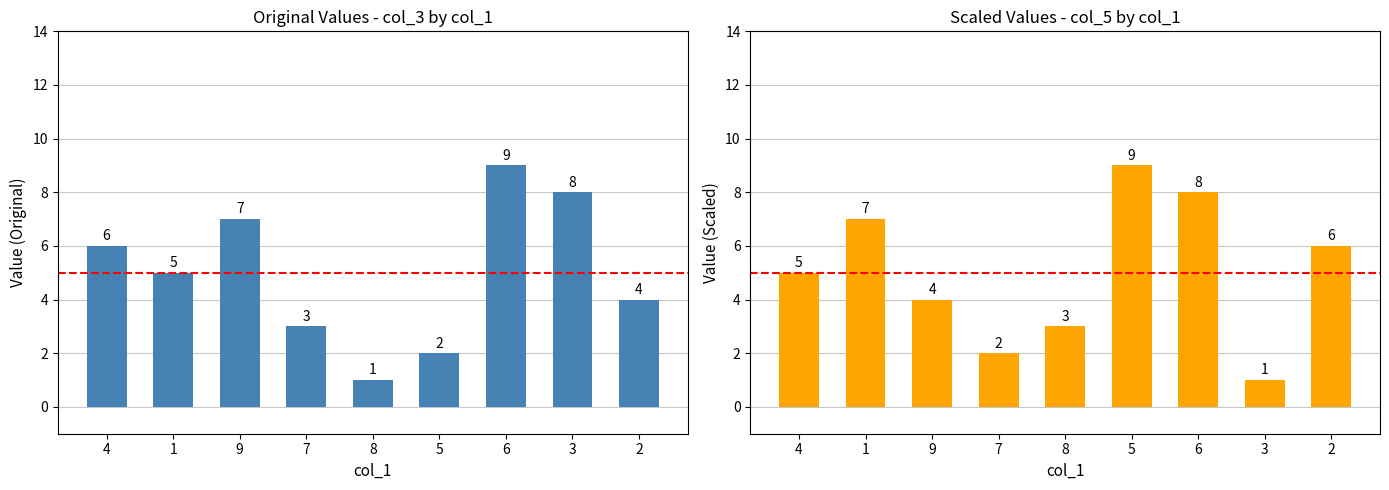

At which category is the sum across all series the highest?

6